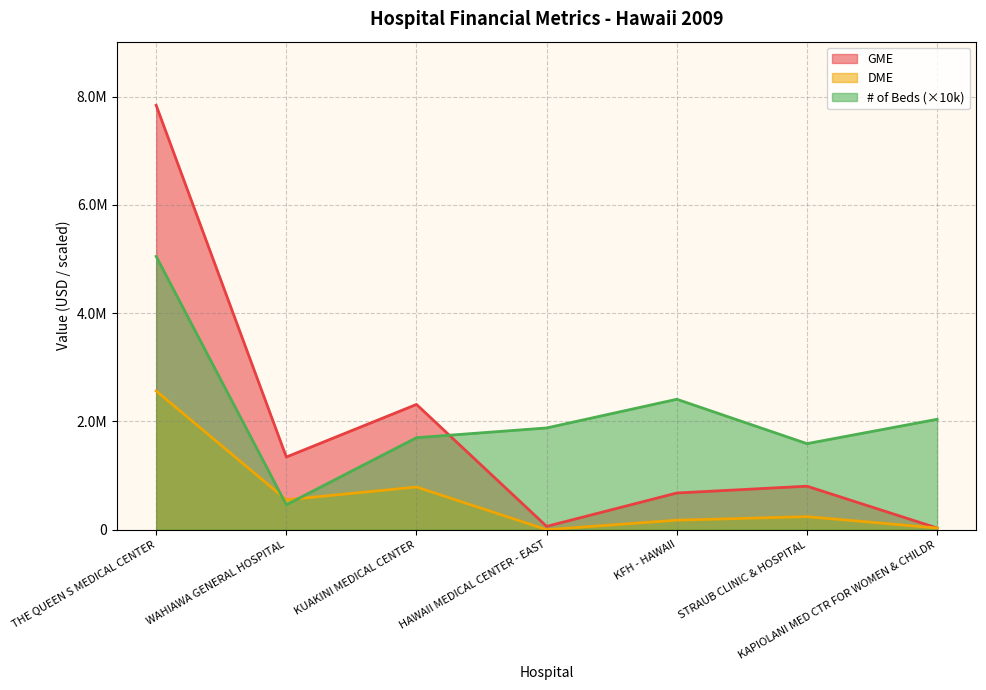

At which label does # of Beds first exceed 1880000?

THE QUEEN S MEDICAL CENTER